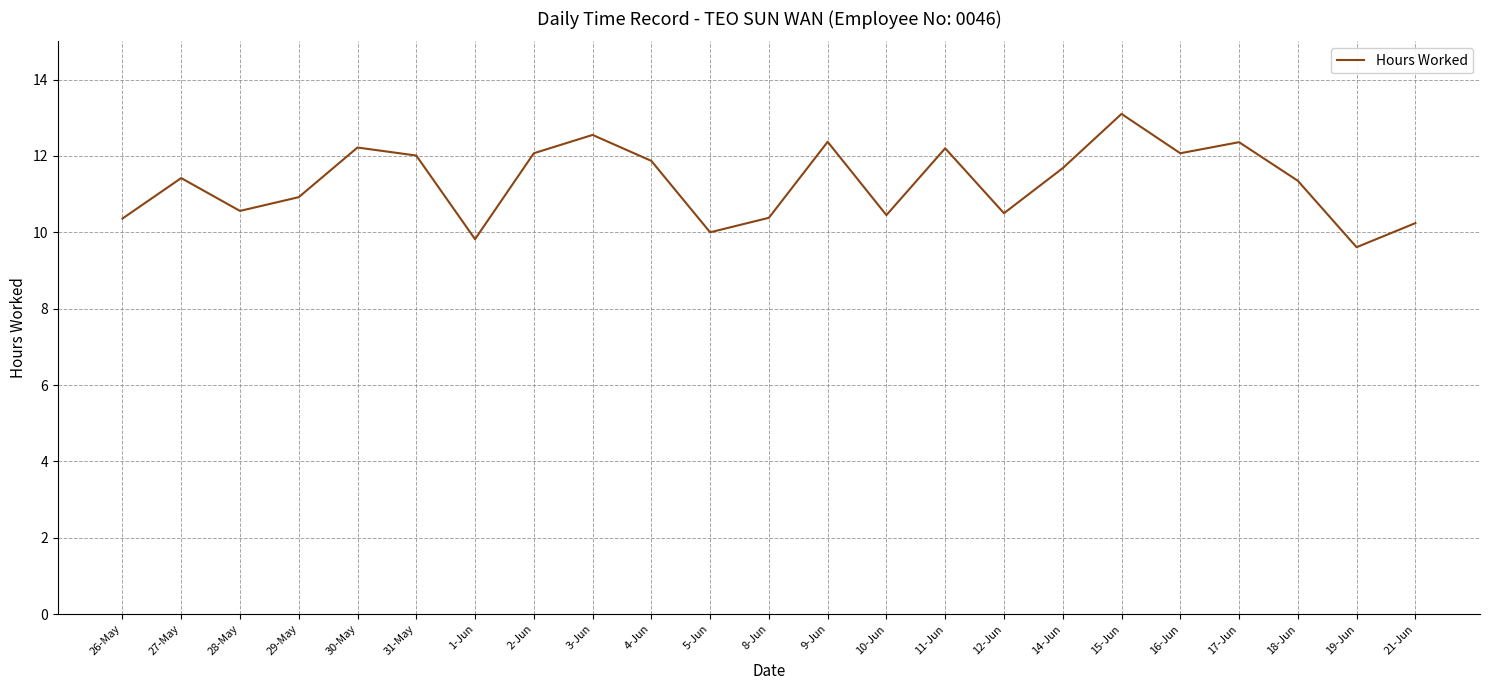

The value at 12-Jun is 10.5. True or false?

True